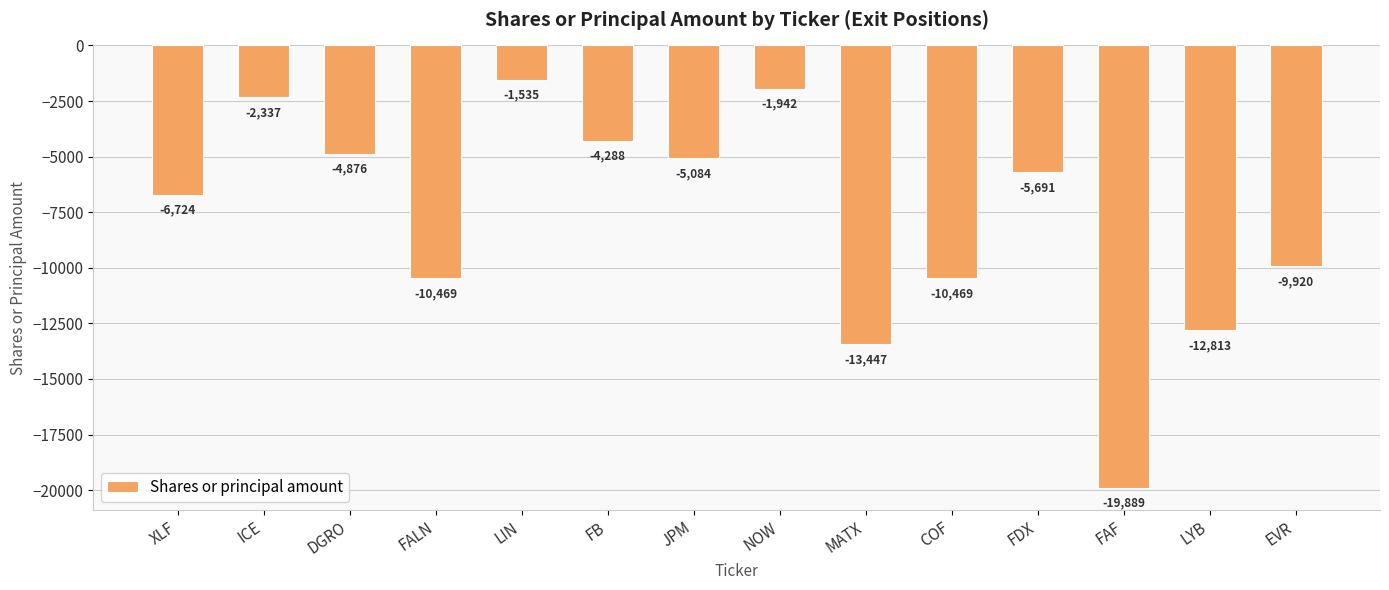

What is the difference between the maximum and second lowest values?

11912